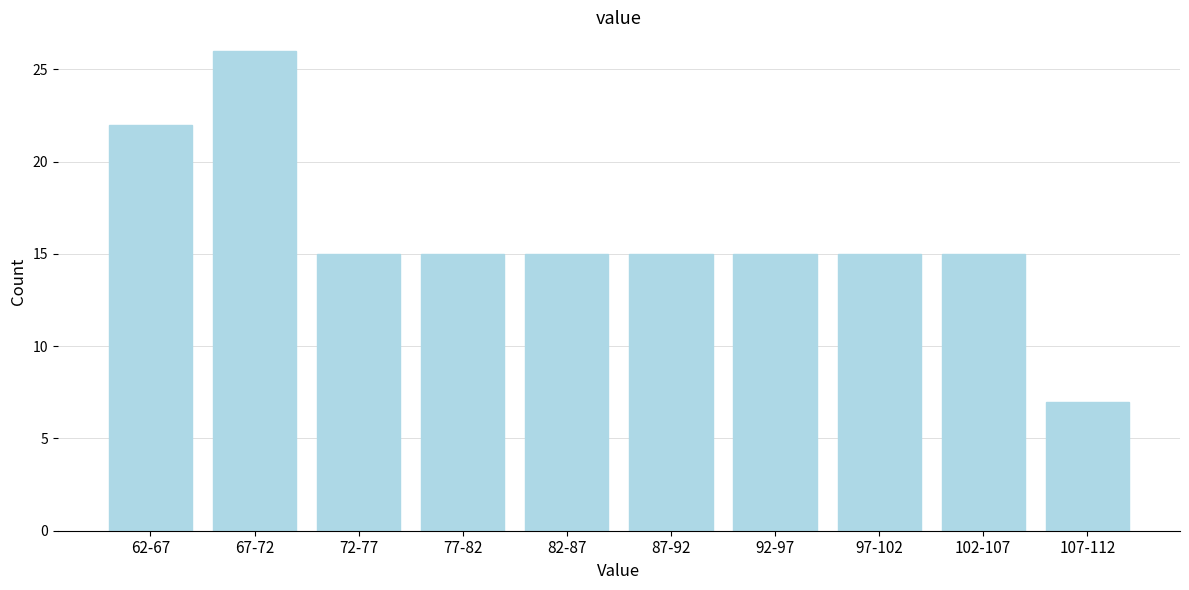

Reading right to left, what are all the values shown in this chart?

107-112=7	102-107=15	97-102=15	92-97=15	87-92=15	82-87=15	77-82=15	72-77=15	67-72=26	62-67=22